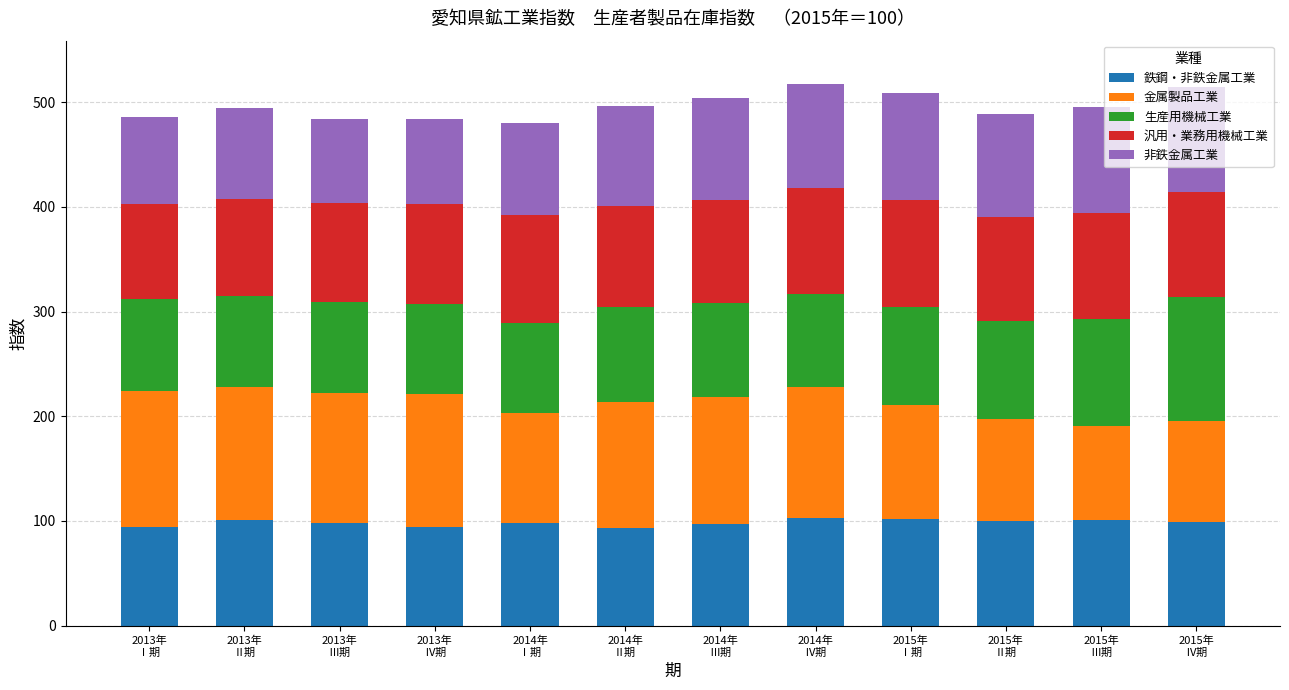

Which series has the largest total across all categories?

金属製品工業